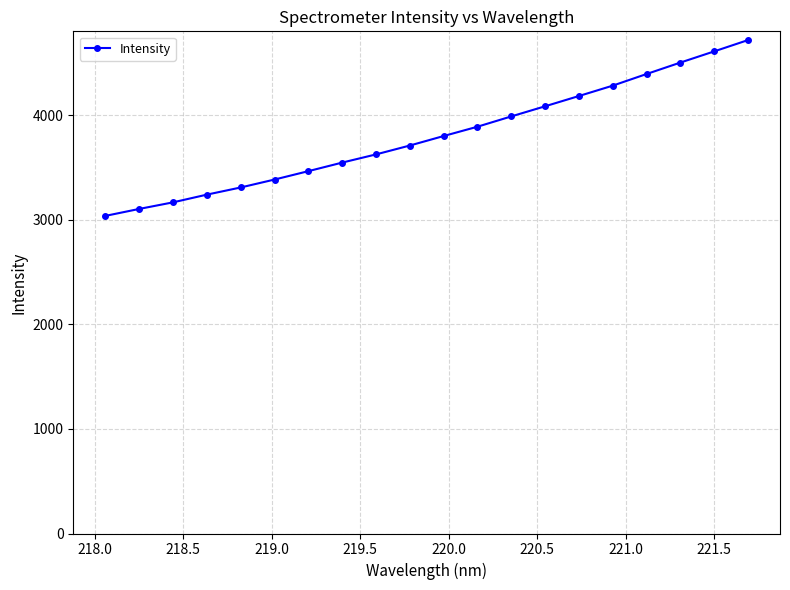

What is the value of the 4th point from the left?

3242.7